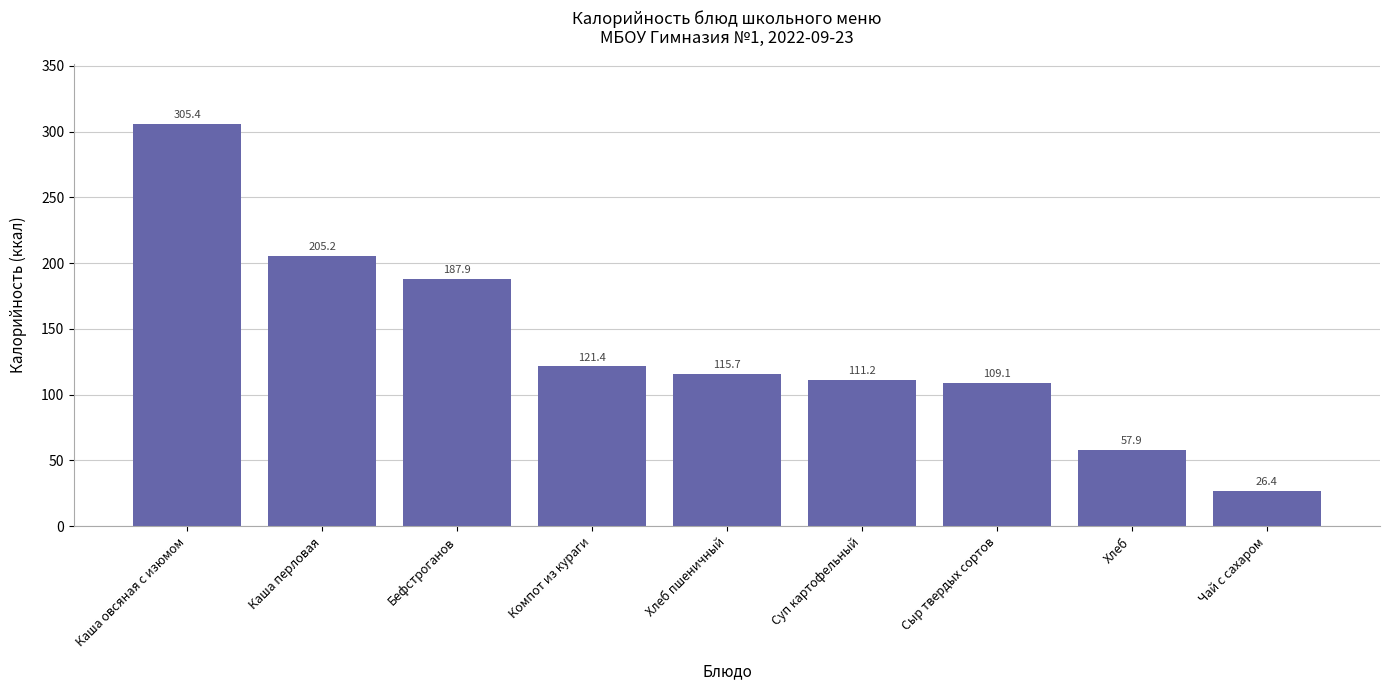

At which label is the value closest to 165?

Бефстроганов